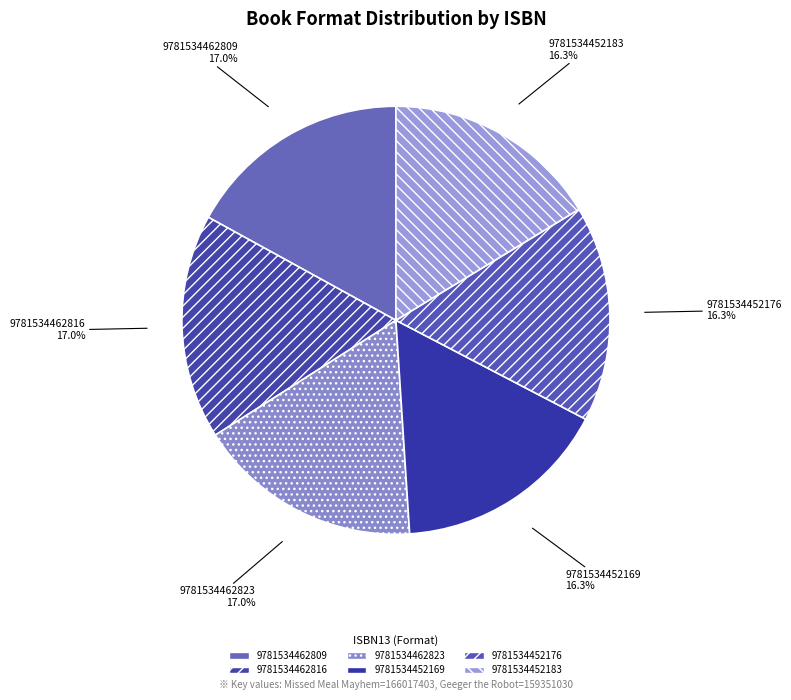

To the nearest percent, what is the difference between the largest and smallest slice percentages?

1%